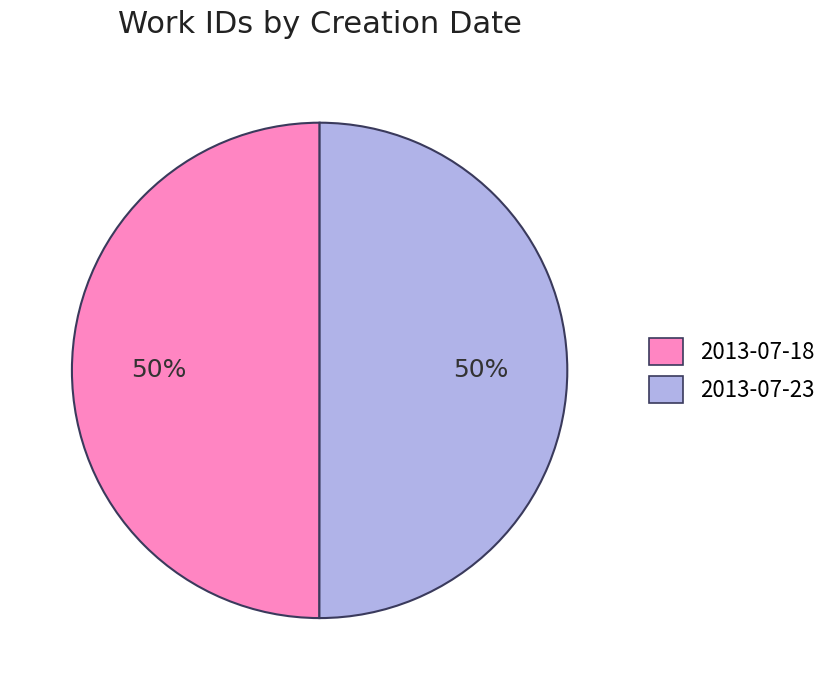

What percentage is the 2013-07-18 slice, to the nearest percent?

50%